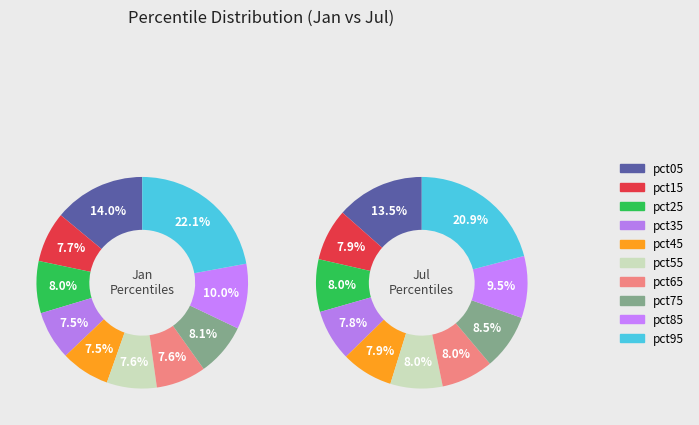

To the nearest percent, what is the difference between the largest and smallest slice percentages?

15%